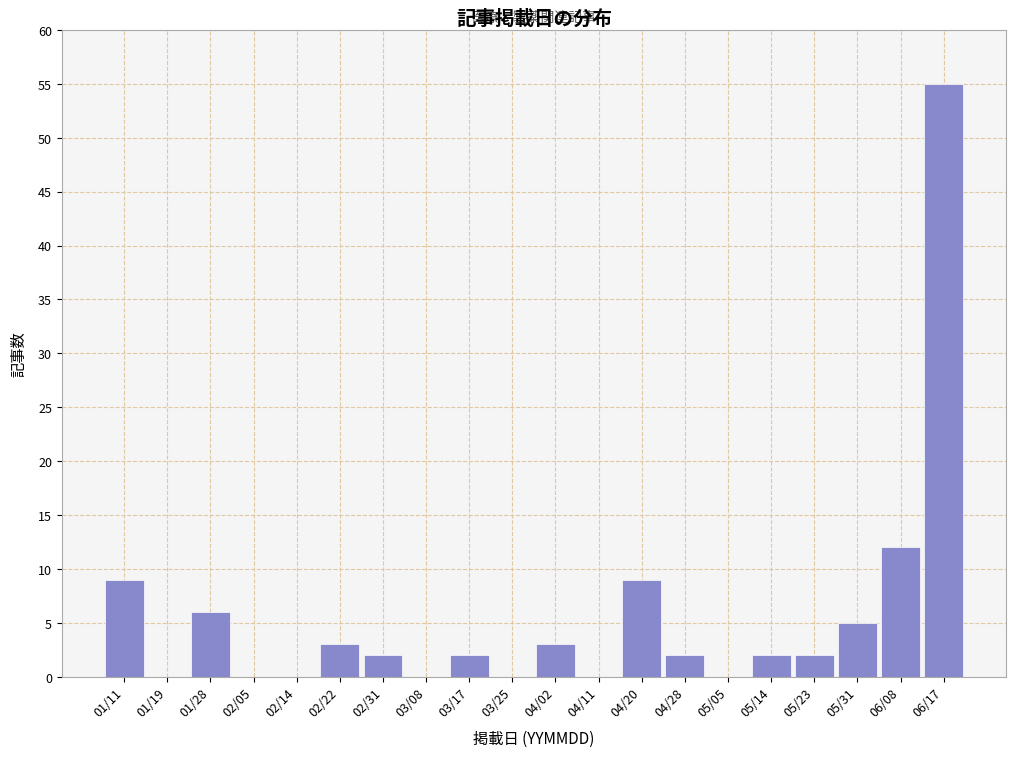

Reading right to left, list all the values displayed in this chart.

06/17=55	06/08=12	05/31=5	05/23=2	05/14=2	05/05=0	04/28=2	04/20=9	04/11=0	04/02=3	03/25=0	03/17=2	03/08=0	02/31=2	02/22=3	02/14=0	02/05=0	01/28=6	01/19=0	01/11=9